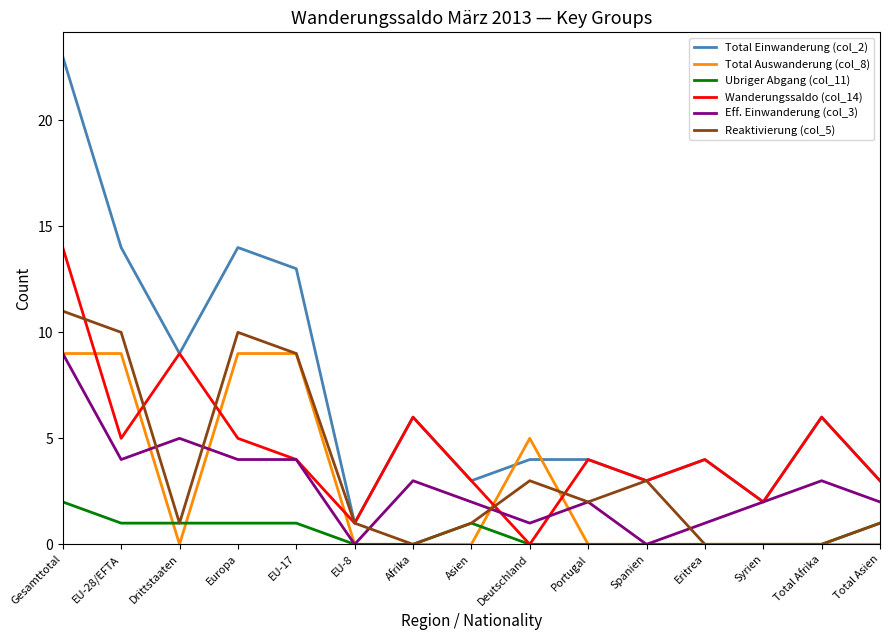

Which series has the widest spread of values?

Total Einwanderung (col_2)